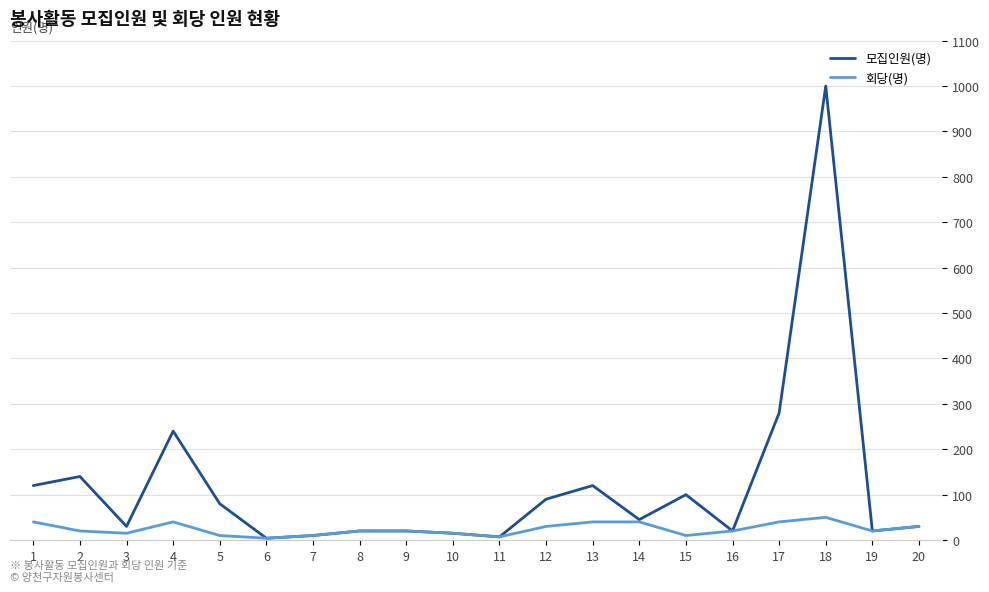

At which category does 회당(명) reach its first local peak?

4